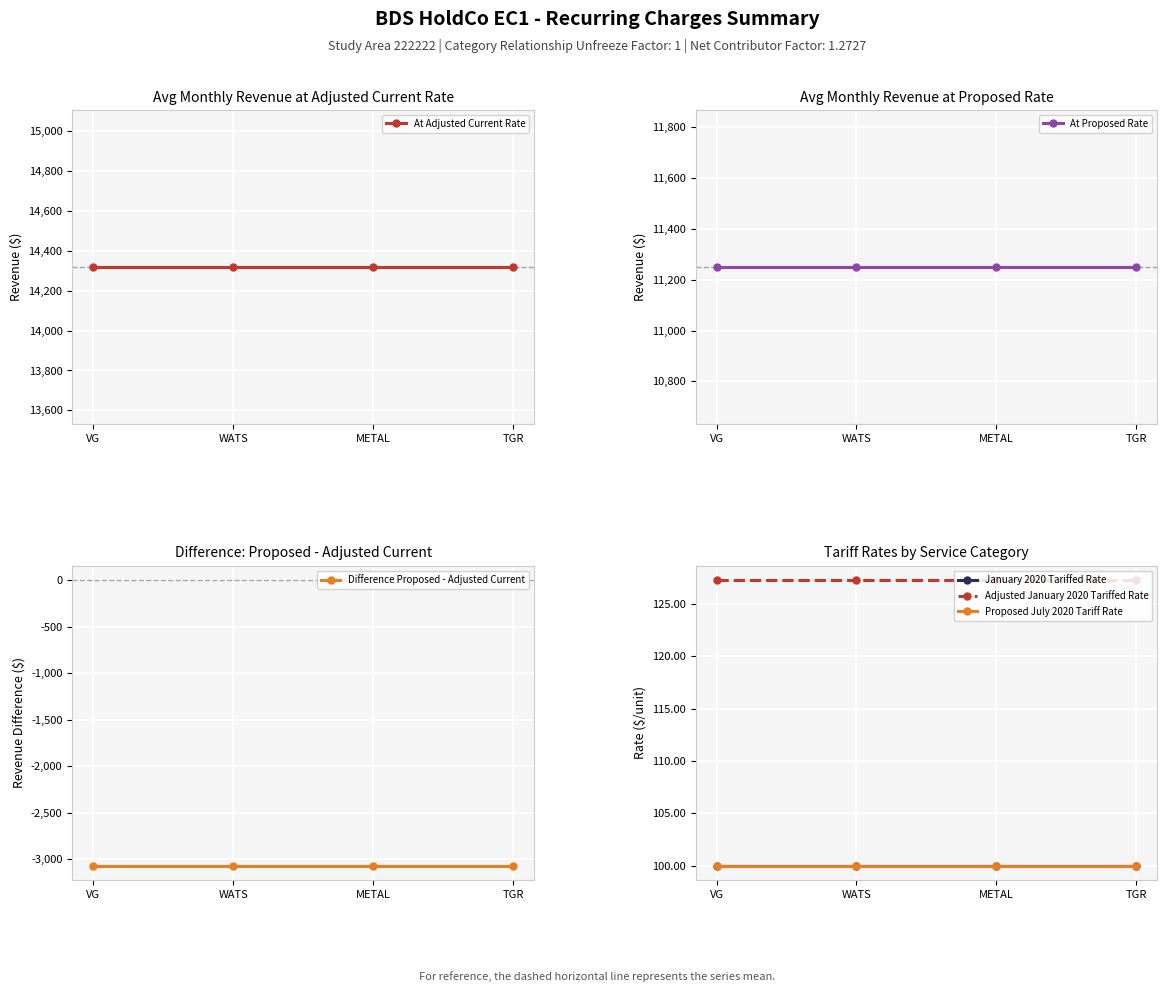

What are all the series names shown in the legend?

At Adjusted Current Rate, At Proposed Rate, Difference Proposed - Adjusted Current, January 2020 Tariffed Rate, Adjusted January 2020 Tariffed Rate, Proposed July 2020 Tariff Rate